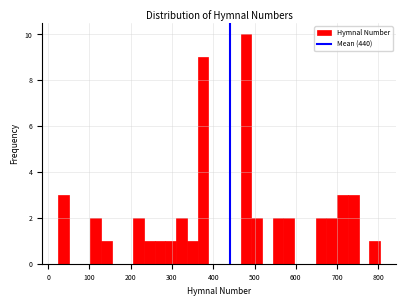

Read against the x-axis, roughly where is the centre of the tallest bar?

480